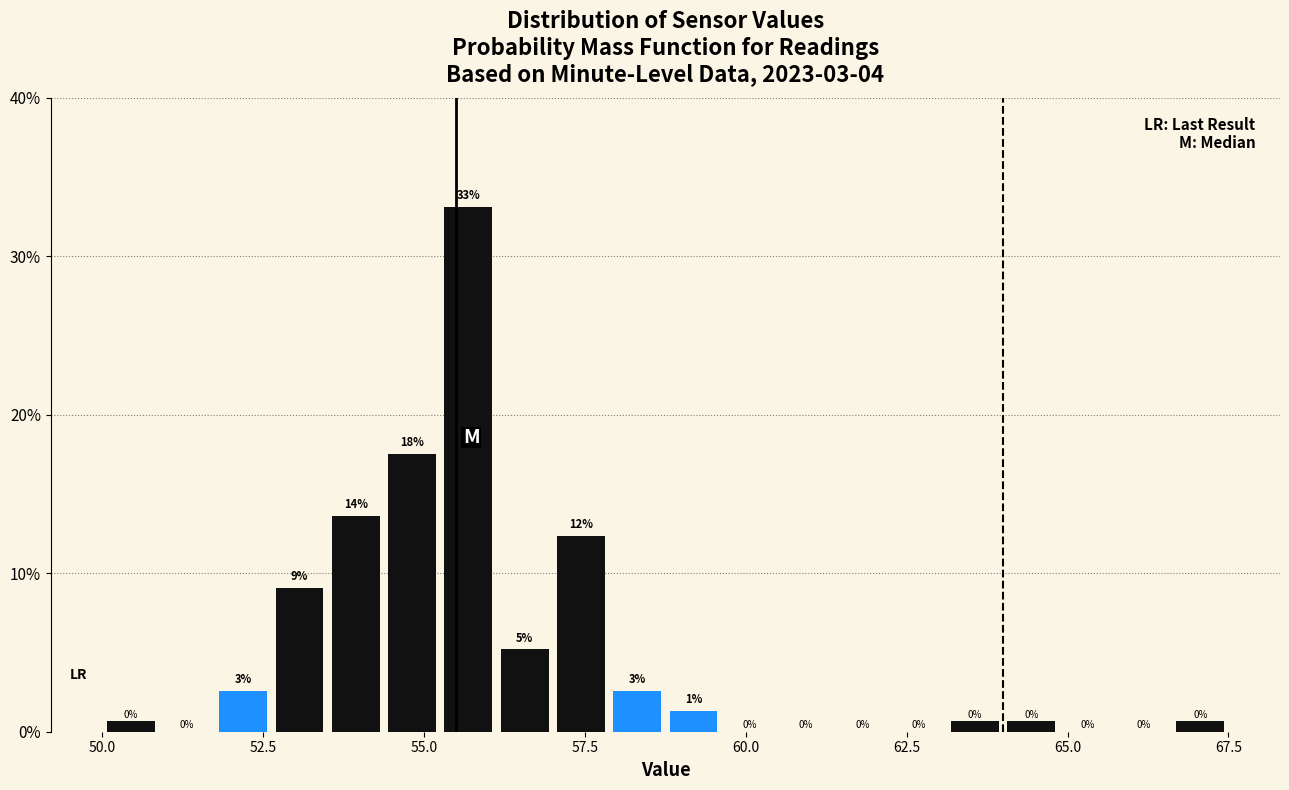

Read against the x-axis, roughly where is the centre of the tallest bar?

55.5